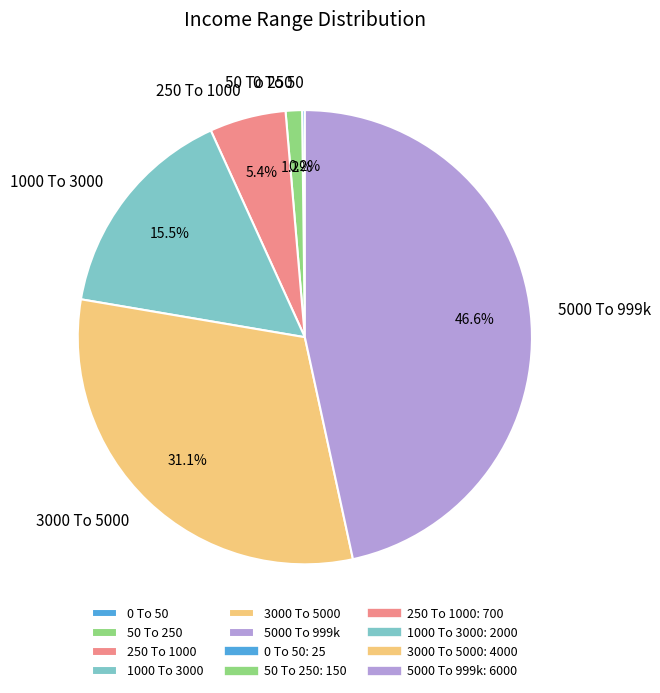

Is 50 To 250 the majority of the pie?

No